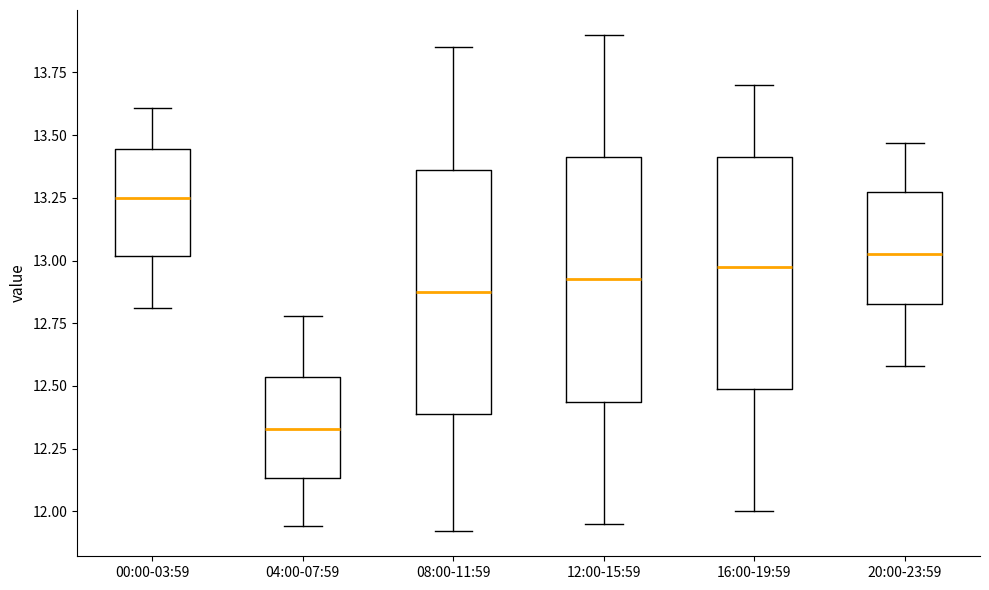

Reading left to right, transcribe this box plot: for each box, give where its median line is, the range the box spans, and where its two whiskers end, as read against the y-axis. The values are not printed on the chart, so give them approximately, as read against the axis.

00:00-03:59: median 13.25, box 13.00 to 13.45, whiskers 12.80 to 13.60
04:00-07:59: median 12.35, box 12.15 to 12.55, whiskers 11.95 to 12.80
08:00-11:59: median 12.90, box 12.40 to 13.35, whiskers 11.90 to 13.85
12:00-15:59: median 12.95, box 12.45 to 13.40, whiskers 11.95 to 13.90
16:00-19:59: median 13.00, box 12.50 to 13.40, whiskers 12.00 to 13.70
20:00-23:59: median 13.05, box 12.85 to 13.30, whiskers 12.60 to 13.45